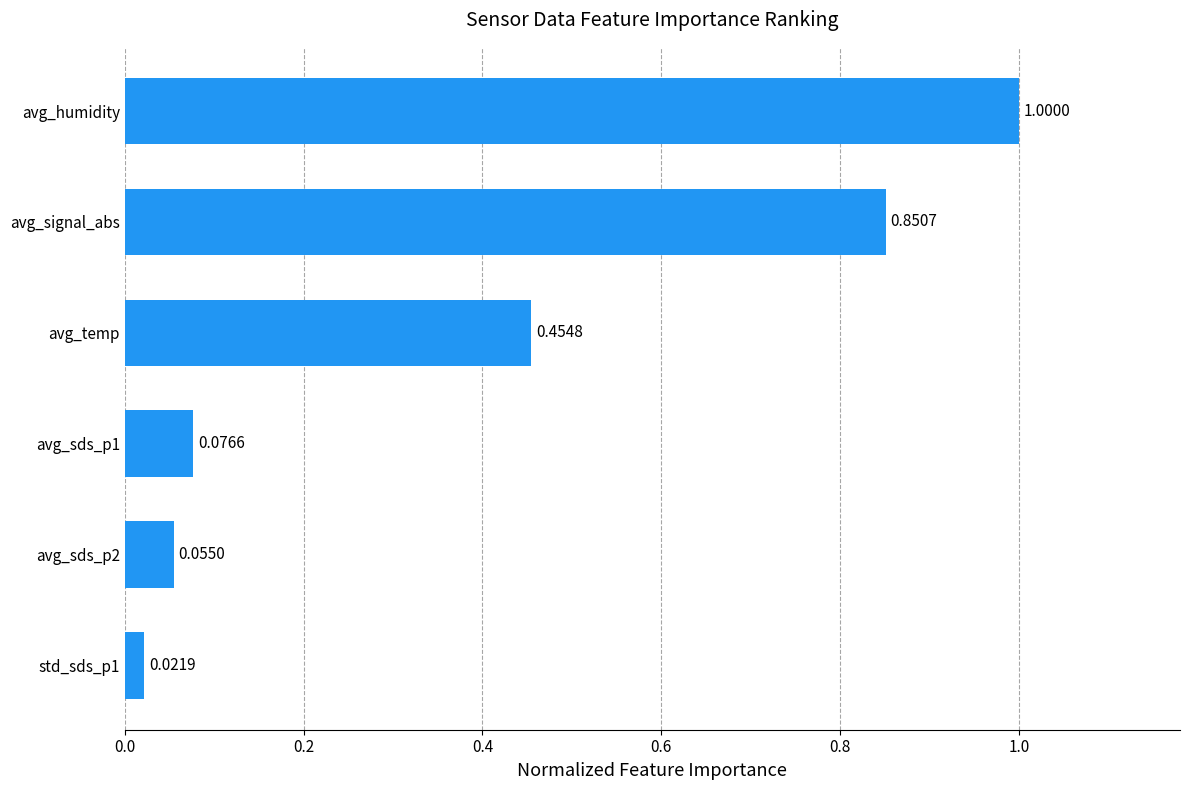

Which label corresponds to the largest value in the chart?

avg_humidity